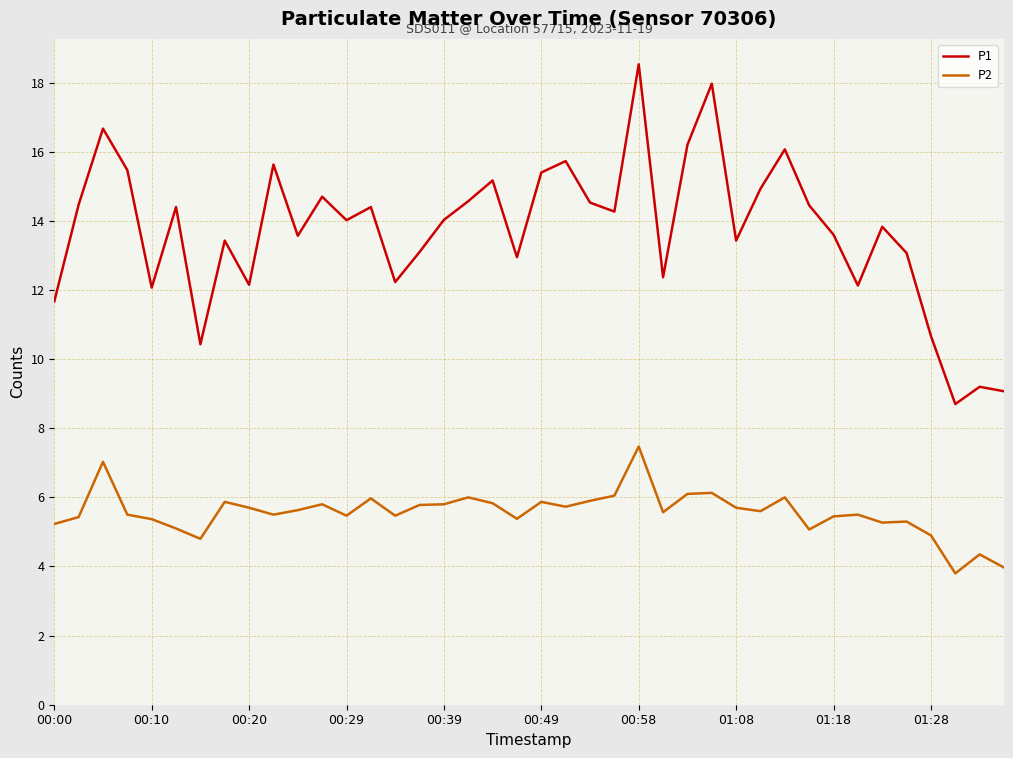

What is the difference between the maximum and minimum values in the P1 series?

9.8